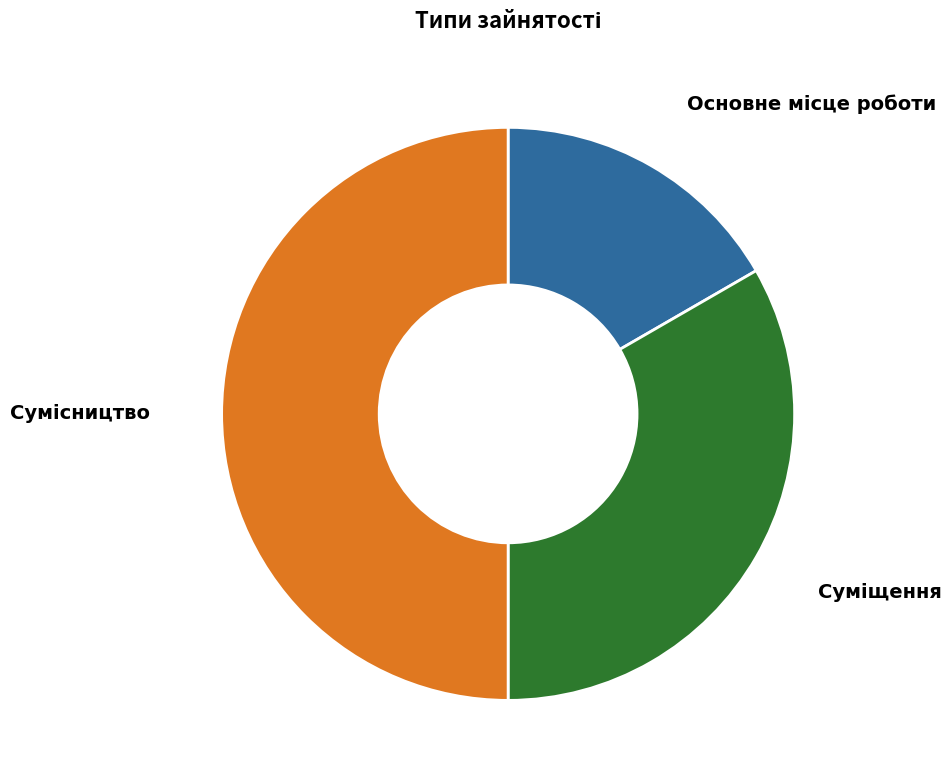

Count the number of slices in the pie.

3